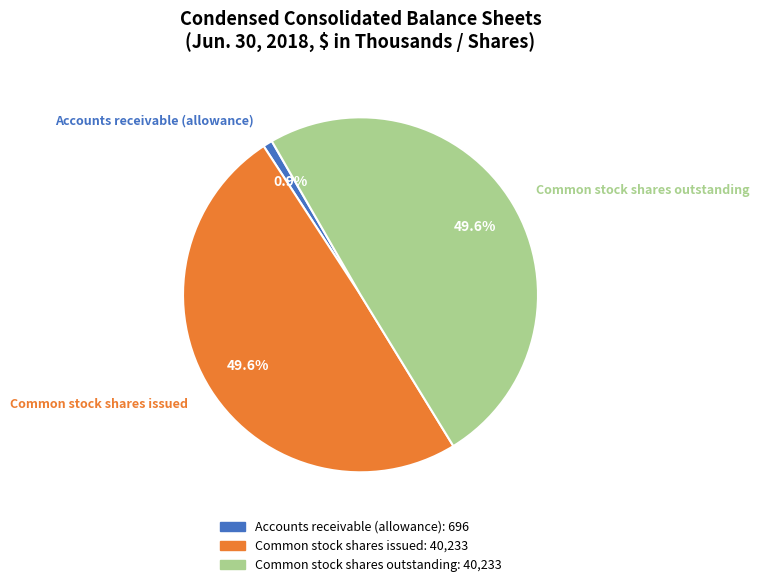

The Common stock shares issued slice represents 50% of the pie. True or false?

True